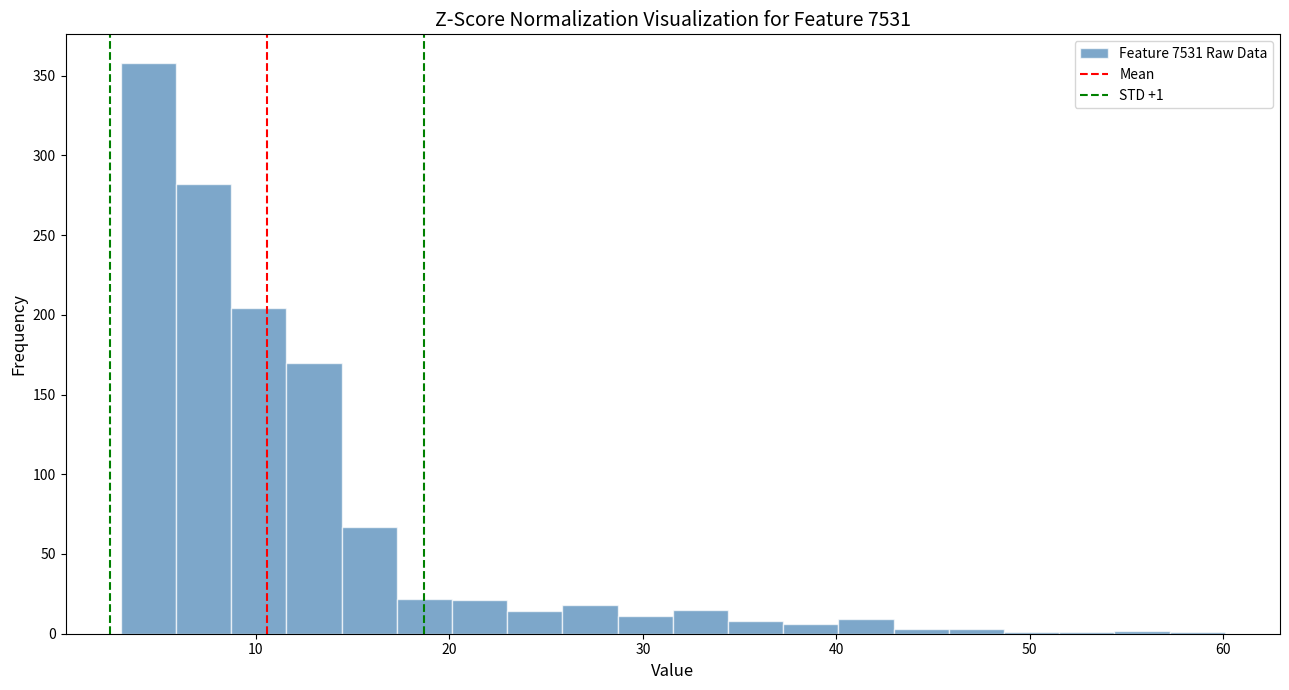

Read against the x-axis, roughly where is the centre of the tallest bar?

4